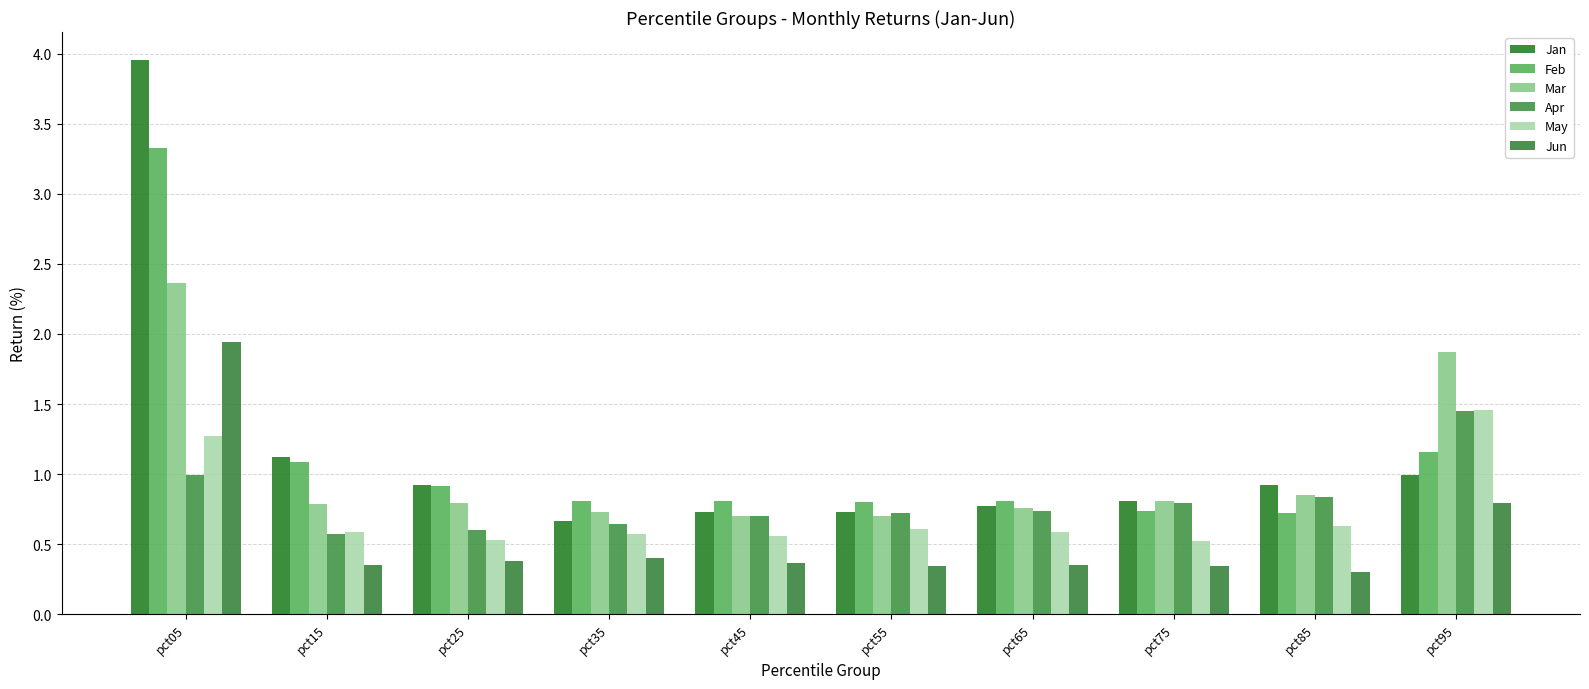

Reading left to right, what are all the values shown in this chart?

Jan: 4.0	1.1	0.9	0.7	0.7	0.7	0.8	0.8	0.9	1.0
Feb: 3.3	1.1	0.9	0.8	0.8	0.8	0.8	0.7	0.7	1.2
Mar: 2.4	0.8	0.8	0.7	0.7	0.7	0.8	0.8	0.8	1.9
Apr: 1.0	0.6	0.6	0.6	0.7	0.7	0.7	0.8	0.8	1.5
May: 1.3	0.6	0.5	0.6	0.6	0.6	0.6	0.5	0.6	1.5
Jun: 1.9	0.4	0.4	0.4	0.4	0.3	0.4	0.3	0.3	0.8